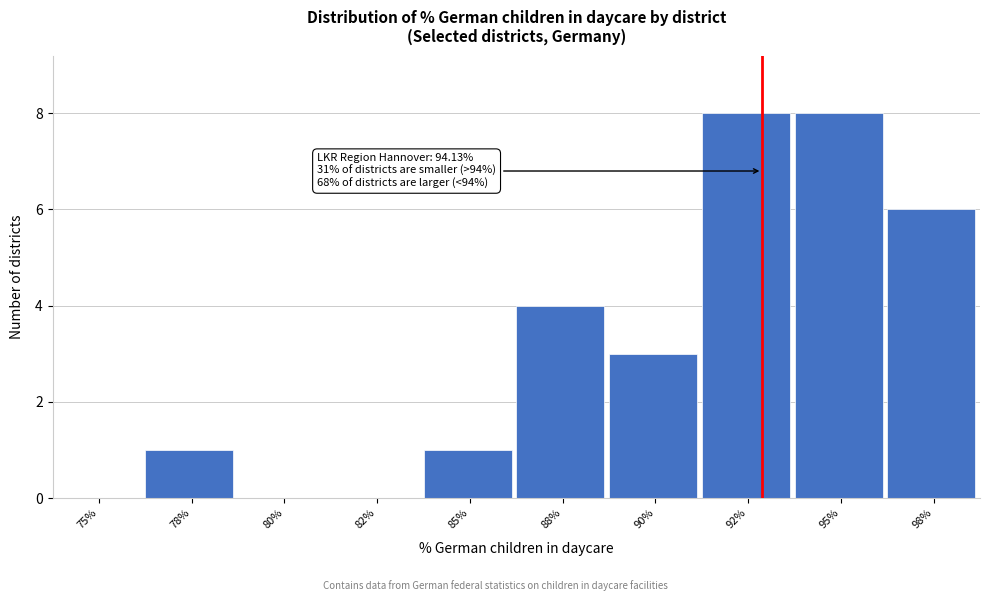

Reading left to right, transcribe all the data shown in this chart.

75%=0	78%=1	80%=0	82%=0	85%=1	88%=4	90%=3	92%=8	95%=8	98%=6